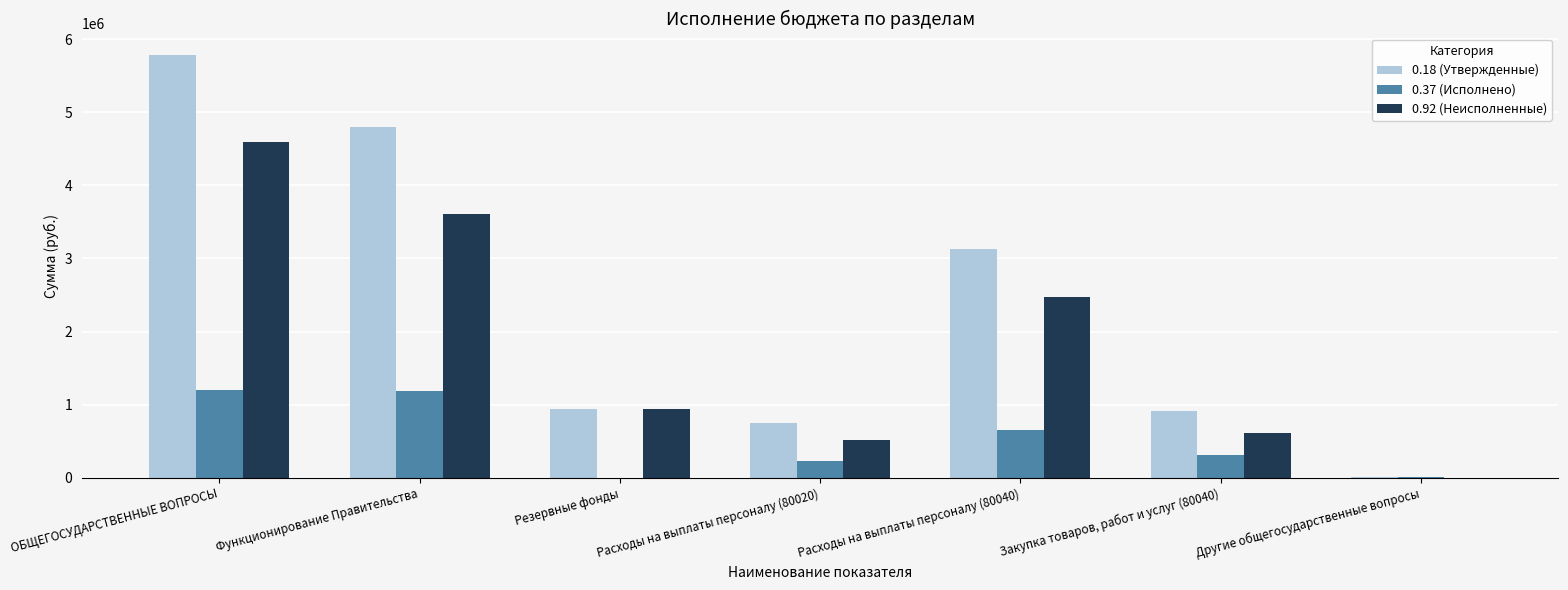

The 0.92 (Неисполненные) series shows 1703526.3 at Функционирование Правительства. True or false?

False